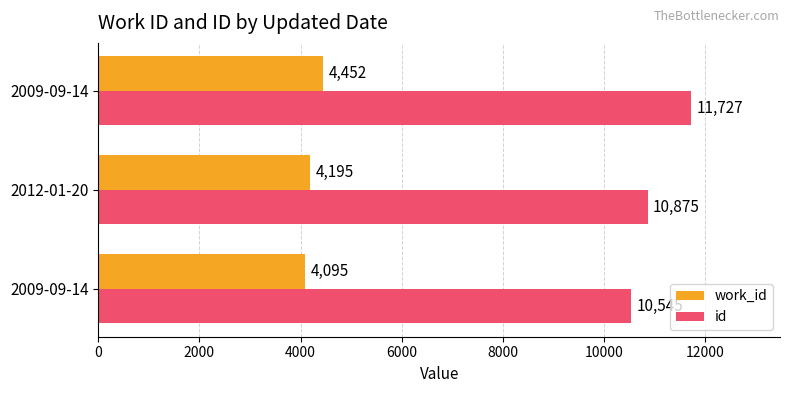

What are all the series names shown in the legend?

work_id, id